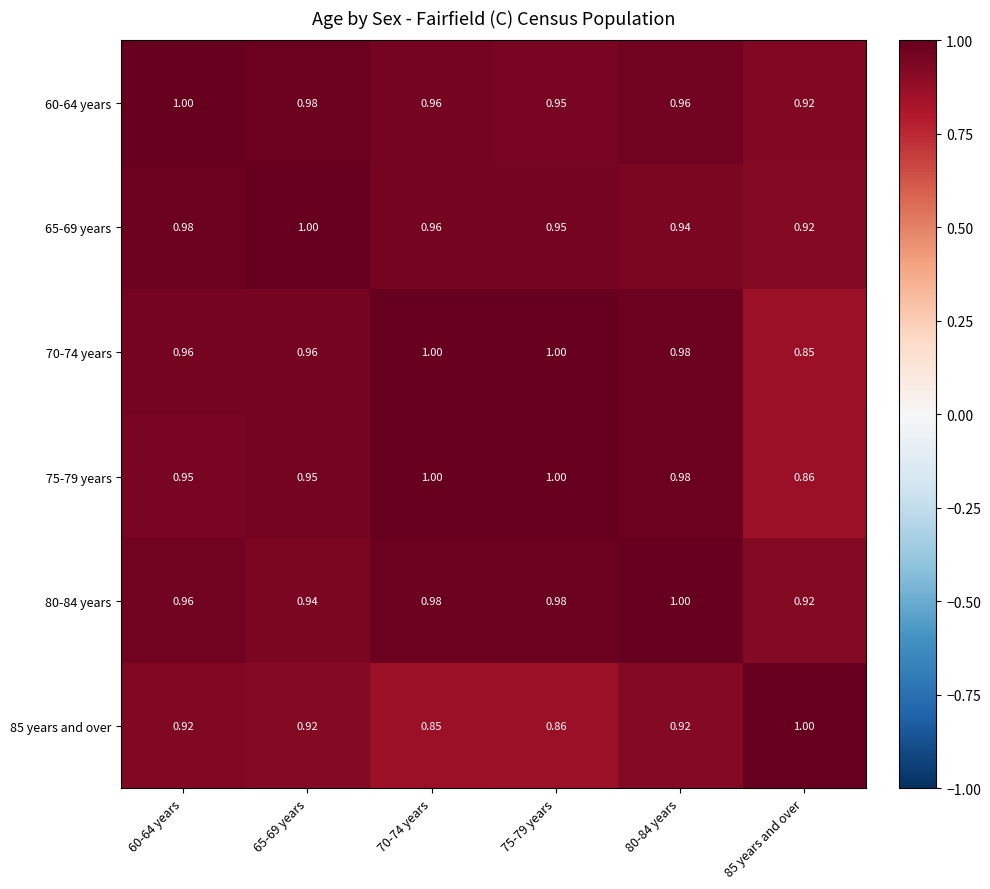

Is the value of 85 years and over at 70-74 years greater than the value of 70-74 years at 75-79 years?

No